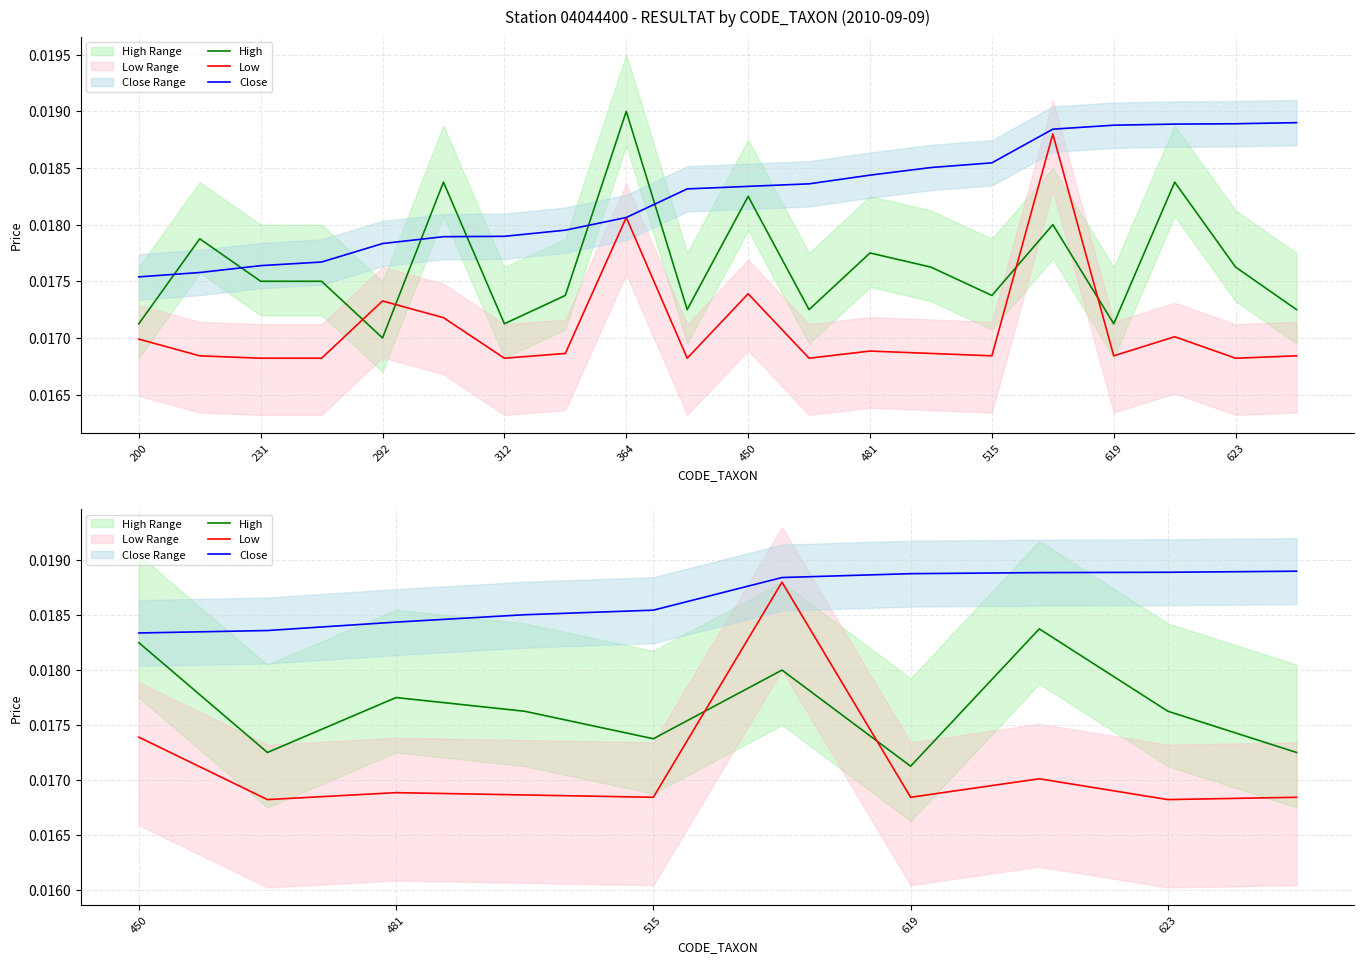

In Low, how many points are higher than both neighbors (excluding endpoints)?

3